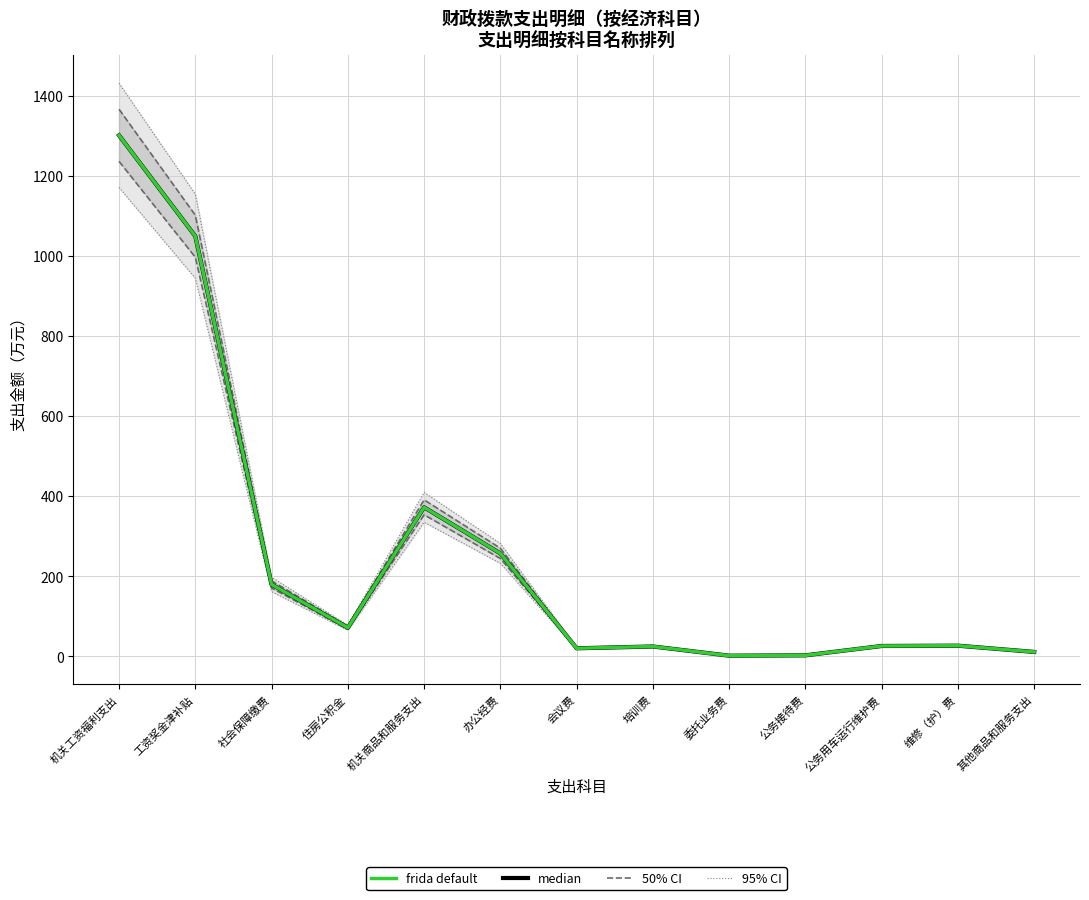

Which series changed the most between 机关商品和服务支出 and 培训费?

frida default